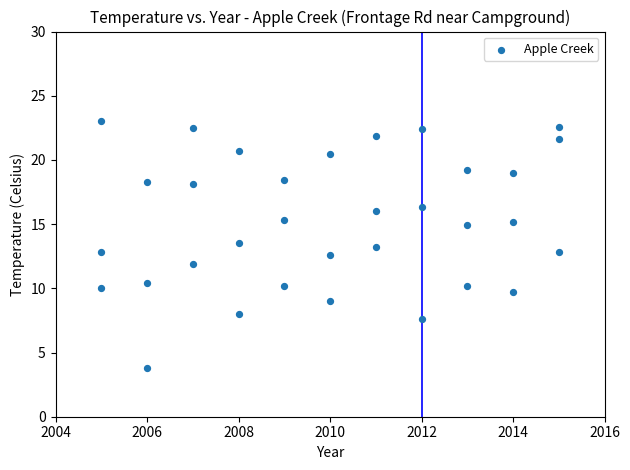

What is the range of X values (max minus min)?

10.0